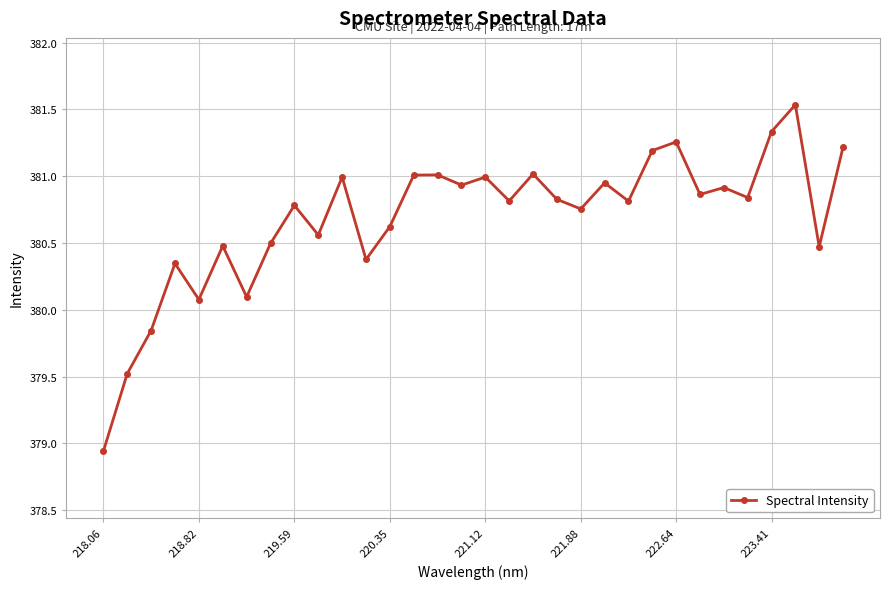

What is the average value?

380.7